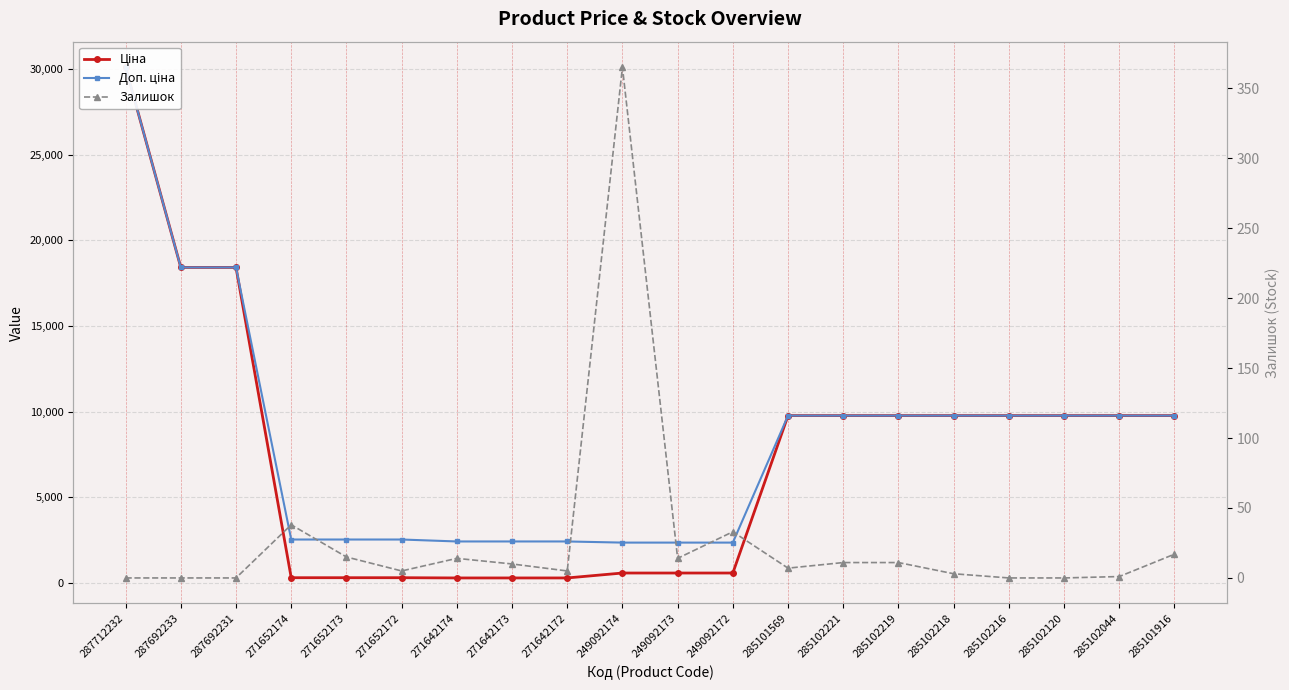

True or false: Ціна has a value of 33139.7 at 287692231.

False